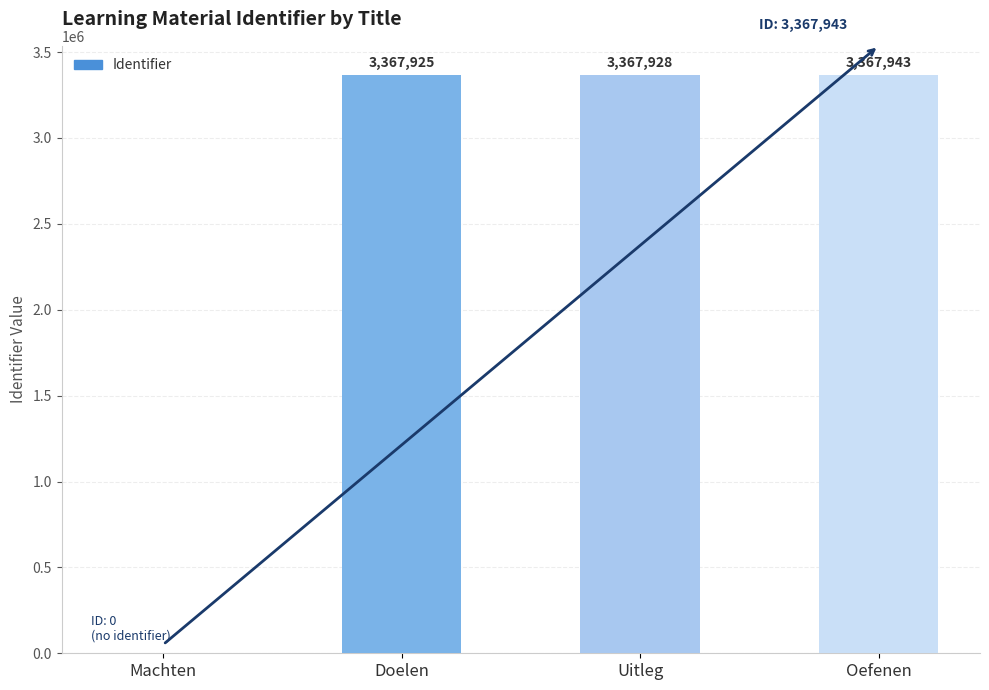

What is the greatest value displayed?

3367943